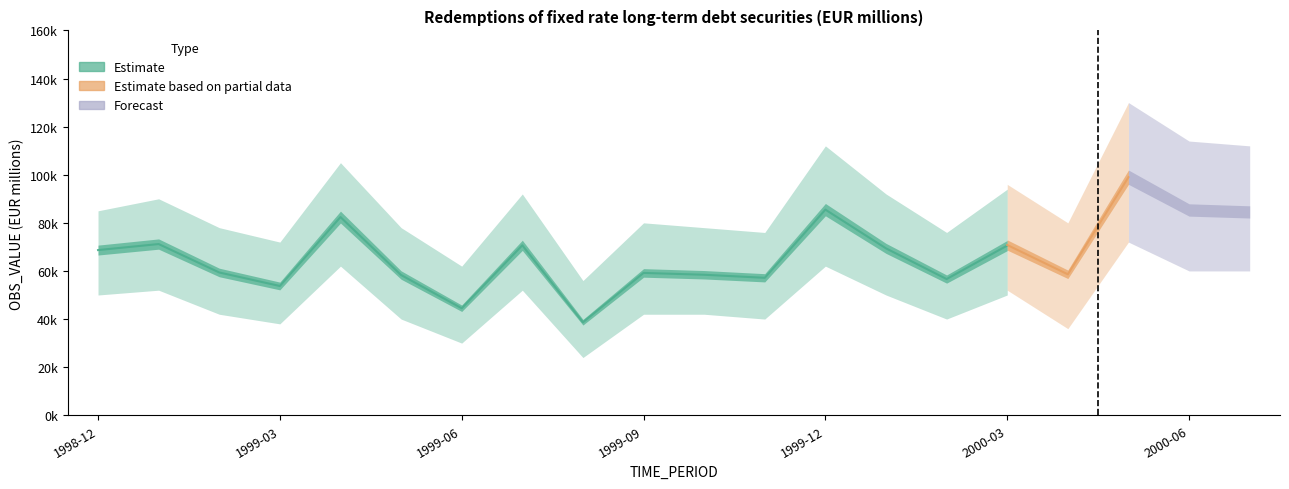

Which series has the widest spread of values?

Forecast